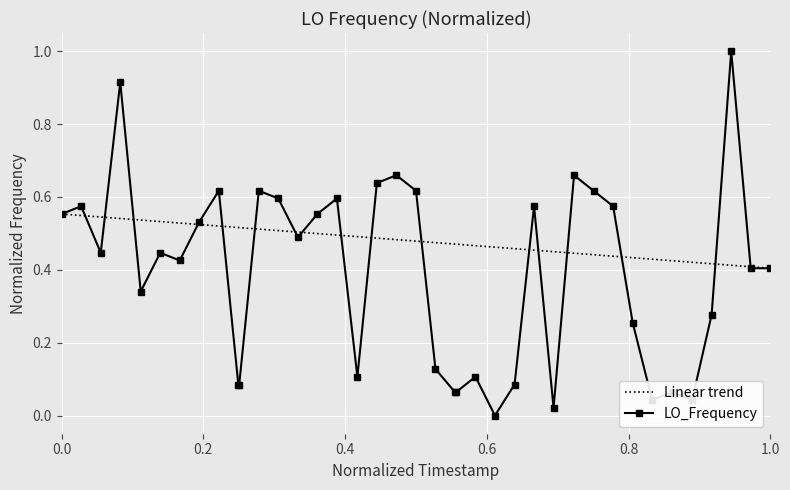

What is the value of the 21st point from the left?

0.1